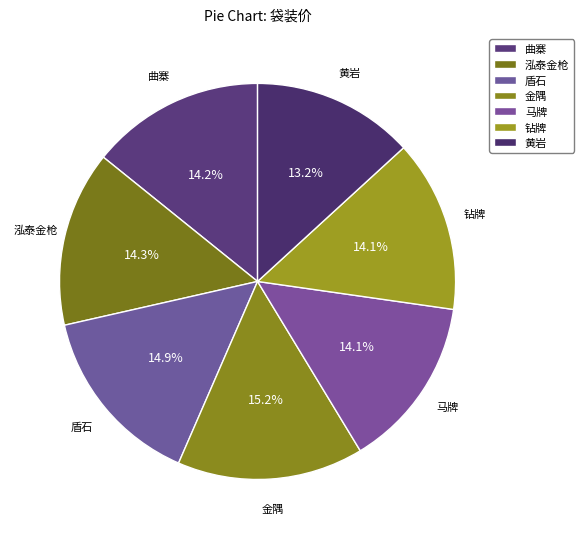

Is there any slice that represents more than half of the pie?

No